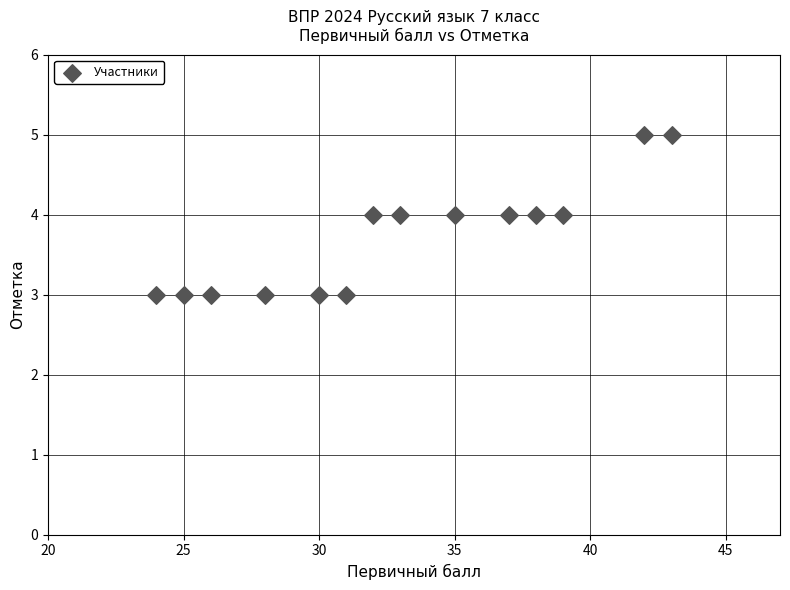

What is the range of X values (max minus min)?

19